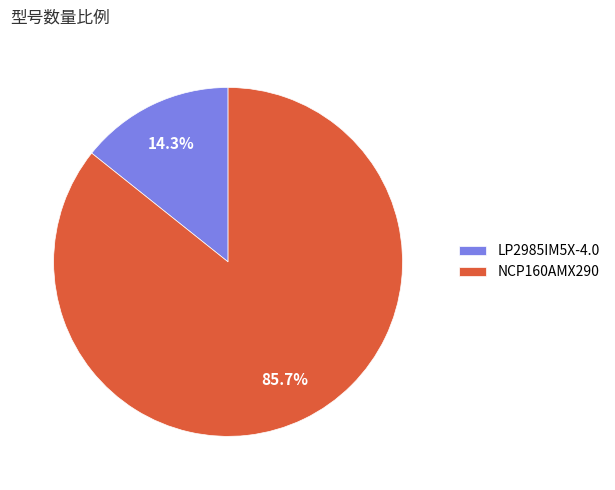

Which slice is the smallest?

LP2985IM5X-4.0